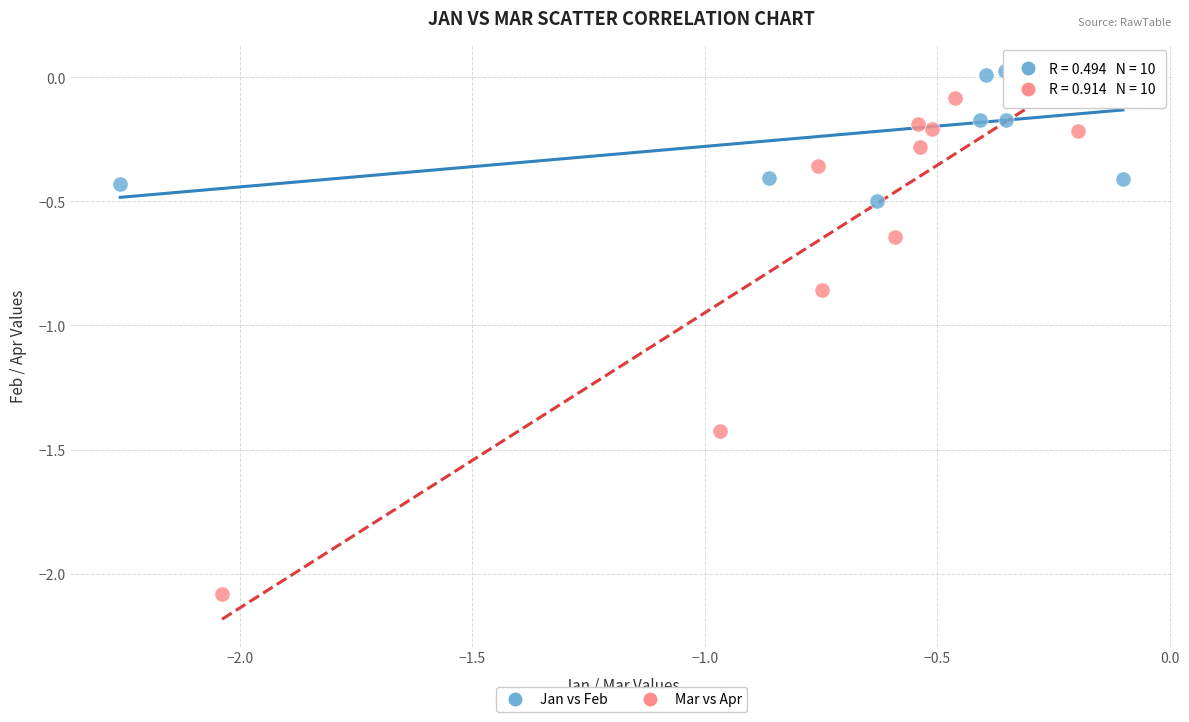

Which series contains the highest Y value?

Jan vs Feb